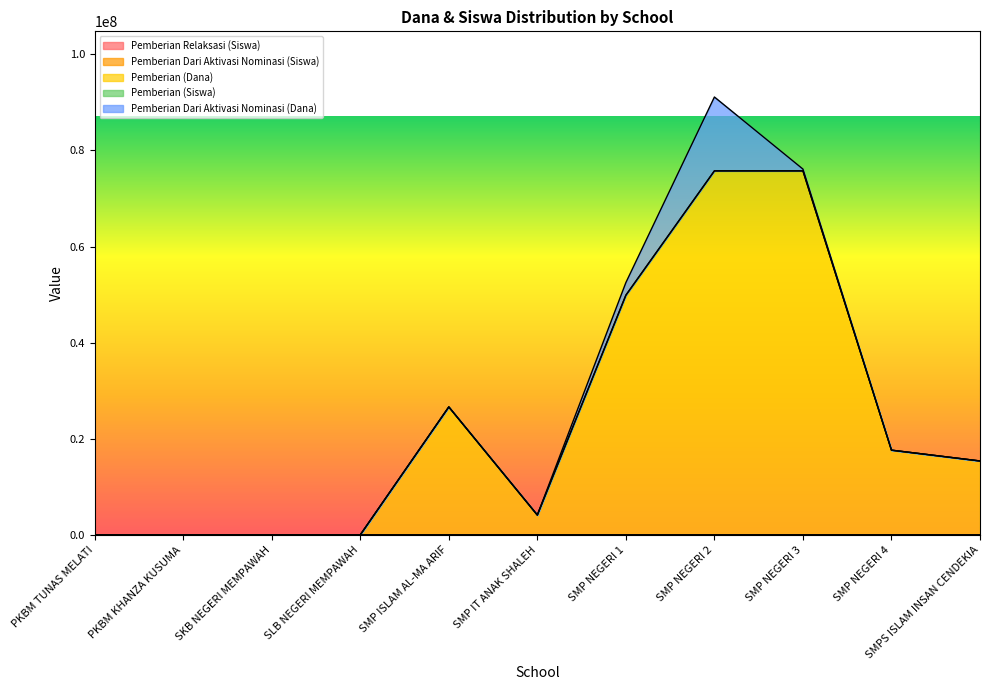

How many lines are shown in the chart?

5